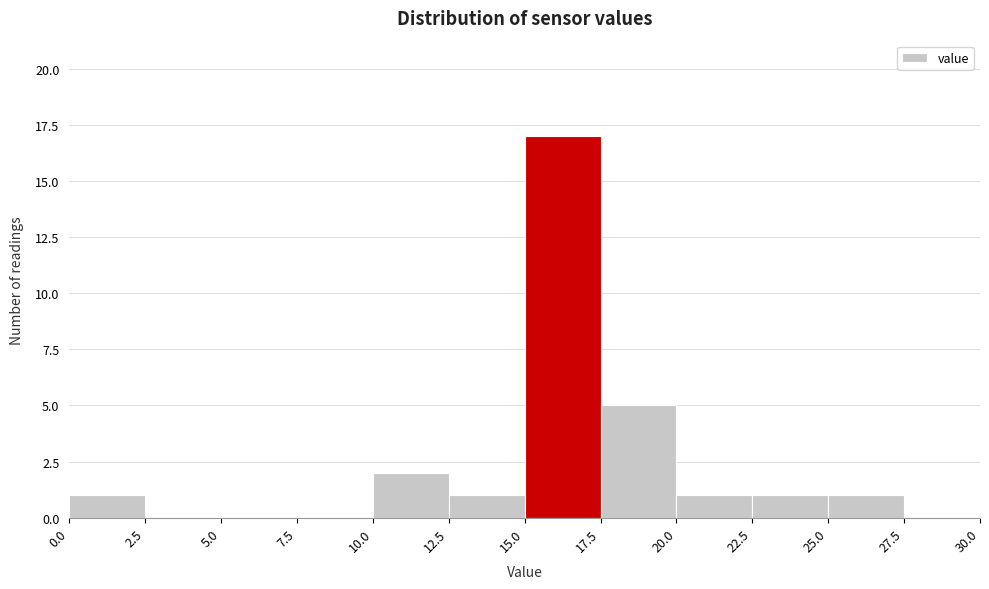

Over which range of the x-axis is the bar tallest?

15.0 to 17.5